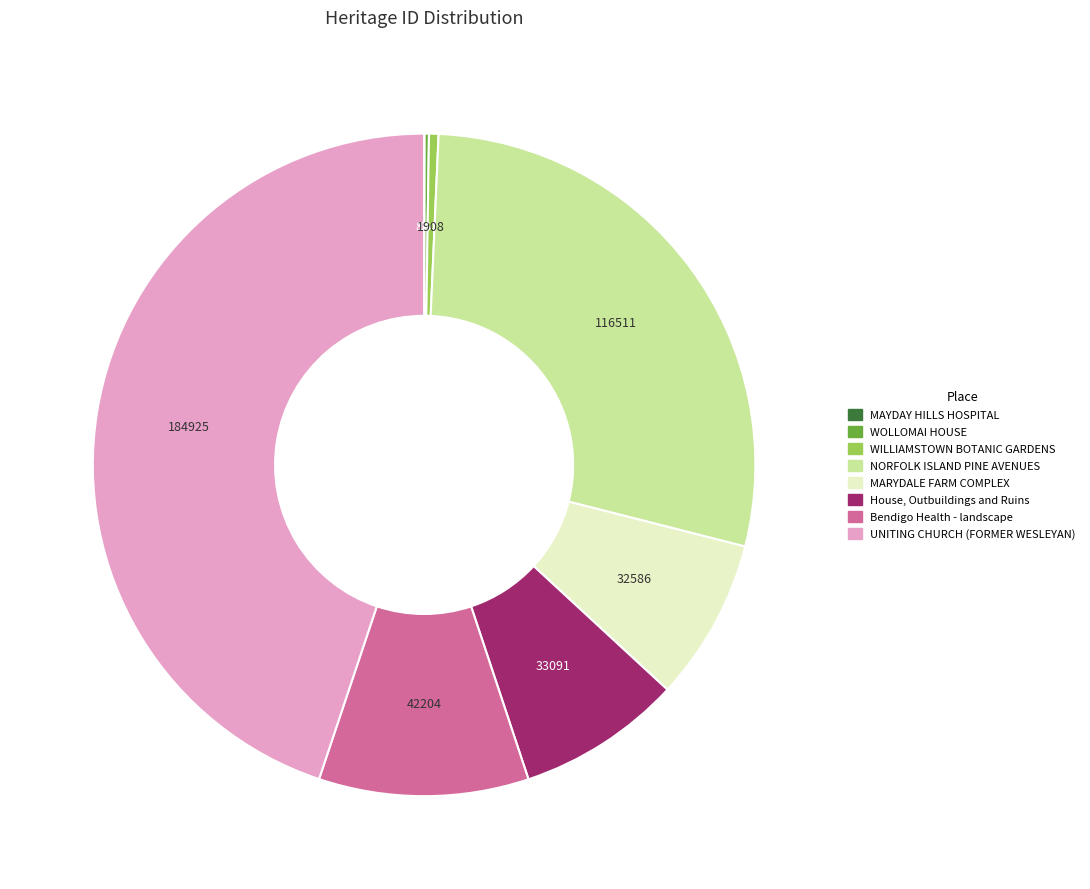

Which slice is the largest?

UNITING CHURCH (FORMER WESLEYAN)